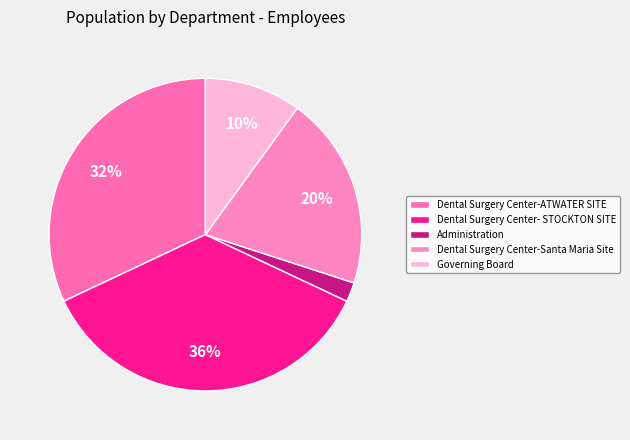

Is there a majority slice in this chart?

No